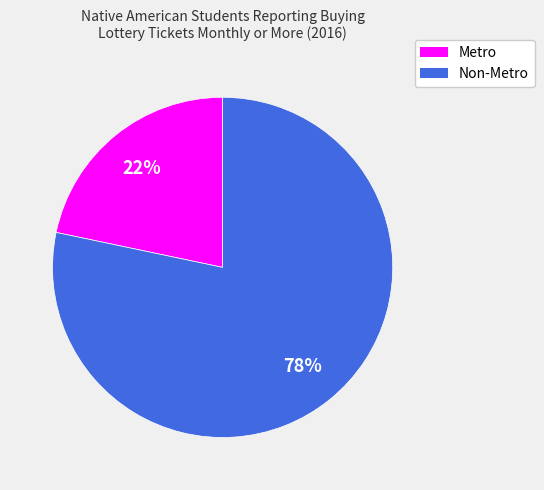

To the nearest percent, what is the combined percentage of Metro and Non-Metro?

100%